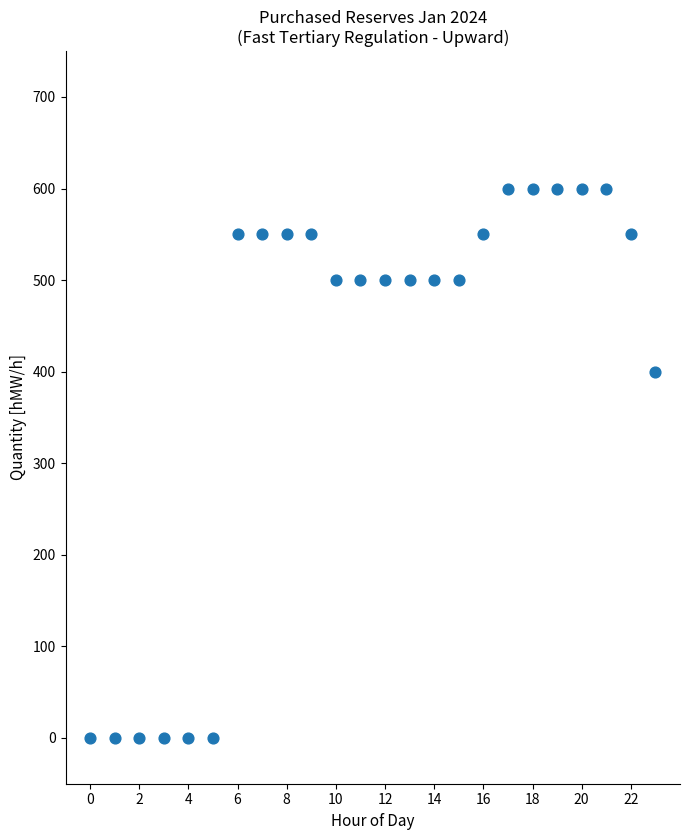

What is the range of Y values (max minus min)?

600